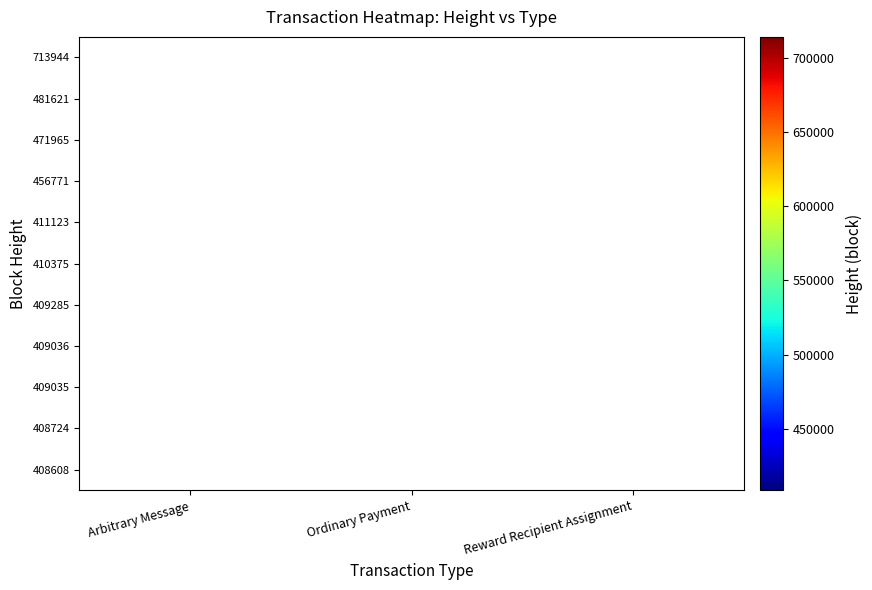

Is it true that 409035 equals 409035 at Ordinary Payment?

True